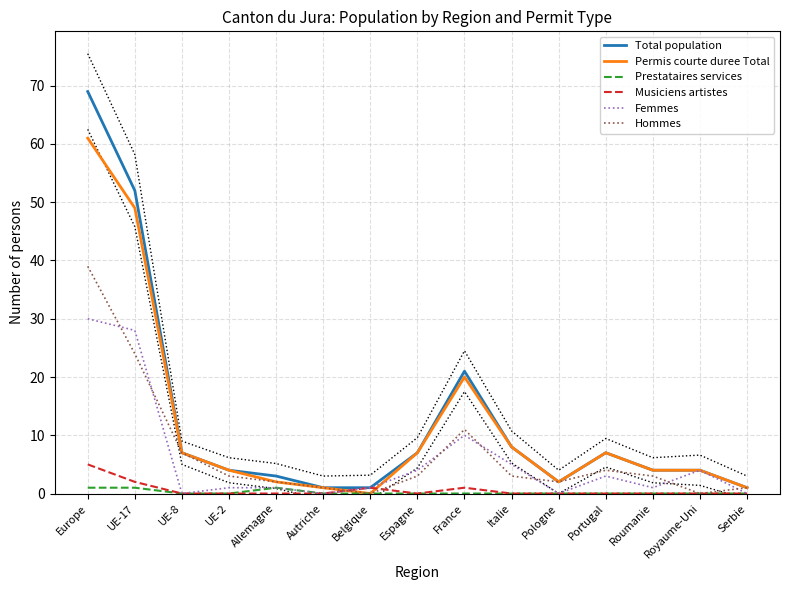

Reading right to left, transcribe all the data shown in this chart.

Total population: Serbie=1	Royaume-Uni=4	Roumanie=4	Portugal=7	Pologne=2	Italie=8	France=21	Espagne=7	Belgique=1	Autriche=1	Allemagne=3	UE-2=4	UE-8=7	UE-17=52	Europe=69
Permis courte duree Total: Serbie=1	Royaume-Uni=4	Roumanie=4	Portugal=7	Pologne=2	Italie=8	France=20	Espagne=7	Belgique=0	Autriche=1	Allemagne=2	UE-2=4	UE-8=7	UE-17=49	Europe=61
Prestataires services: Serbie=0	Royaume-Uni=0	Roumanie=0	Portugal=0	Pologne=0	Italie=0	France=0	Espagne=0	Belgique=0	Autriche=0	Allemagne=1	UE-2=0	UE-8=0	UE-17=1	Europe=1
Musiciens artistes: Serbie=0	Royaume-Uni=0	Roumanie=0	Portugal=0	Pologne=0	Italie=0	France=1	Espagne=0	Belgique=1	Autriche=0	Allemagne=0	UE-2=0	UE-8=0	UE-17=2	Europe=5
Femmes: Serbie=0	Royaume-Uni=4	Roumanie=1	Portugal=3	Pologne=0	Italie=5	France=10	Espagne=4	Belgique=1	Autriche=0	Allemagne=1	UE-2=1	UE-8=0	UE-17=28	Europe=30
Hommes: Serbie=1	Royaume-Uni=0	Roumanie=3	Portugal=4	Pologne=2	Italie=3	France=11	Espagne=3	Belgique=0	Autriche=1	Allemagne=2	UE-2=3	UE-8=7	UE-17=24	Europe=39